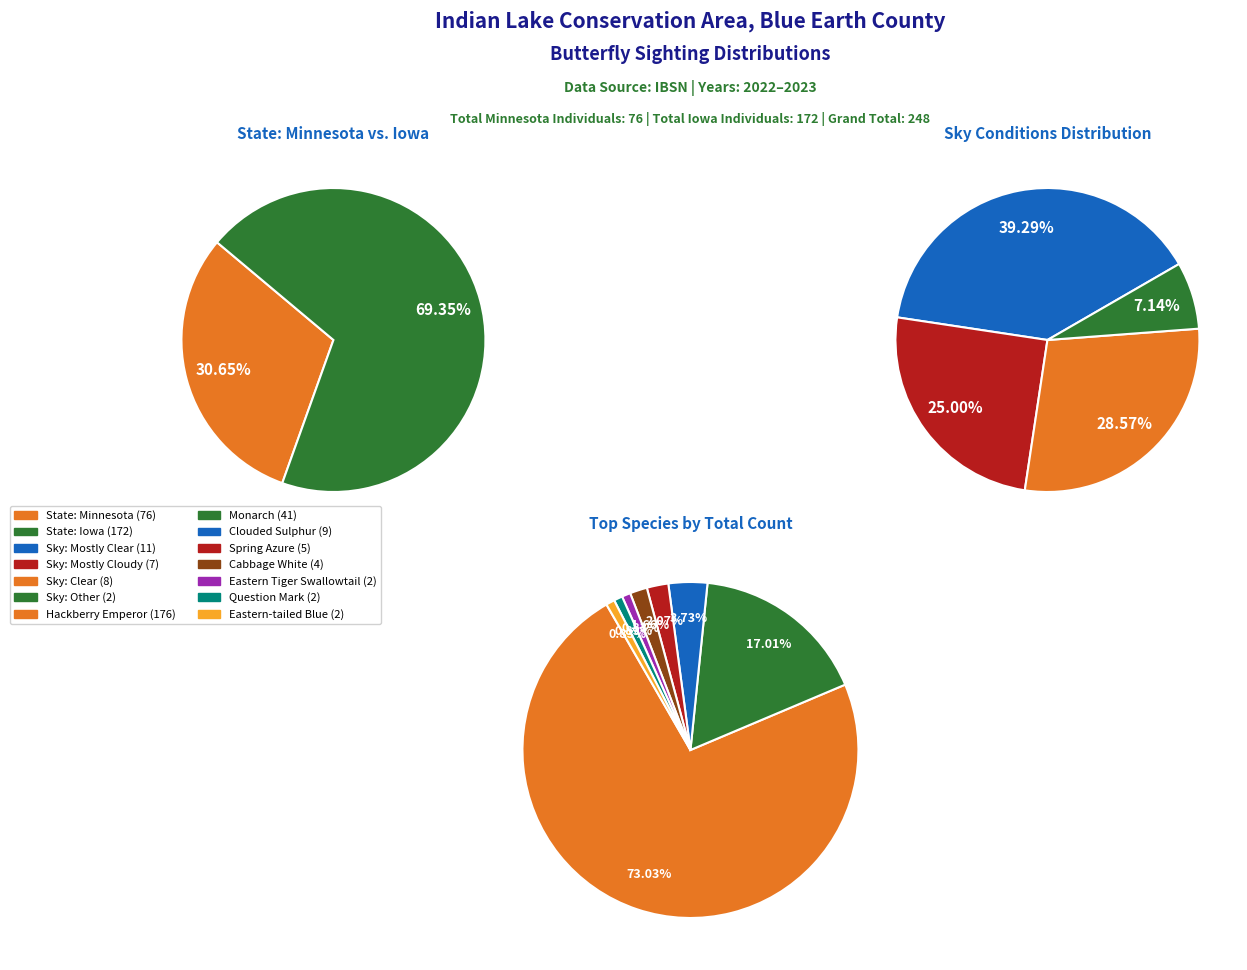

To the nearest percent, what is the average slice percentage?

10%